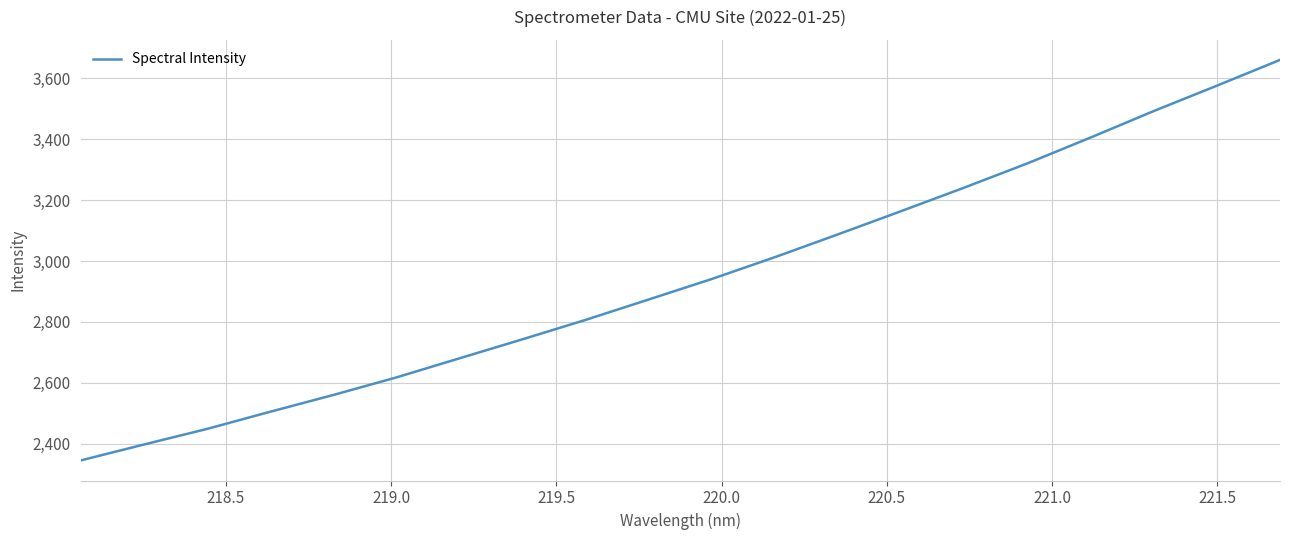

What is the difference between the maximum and minimum values?

1315.6